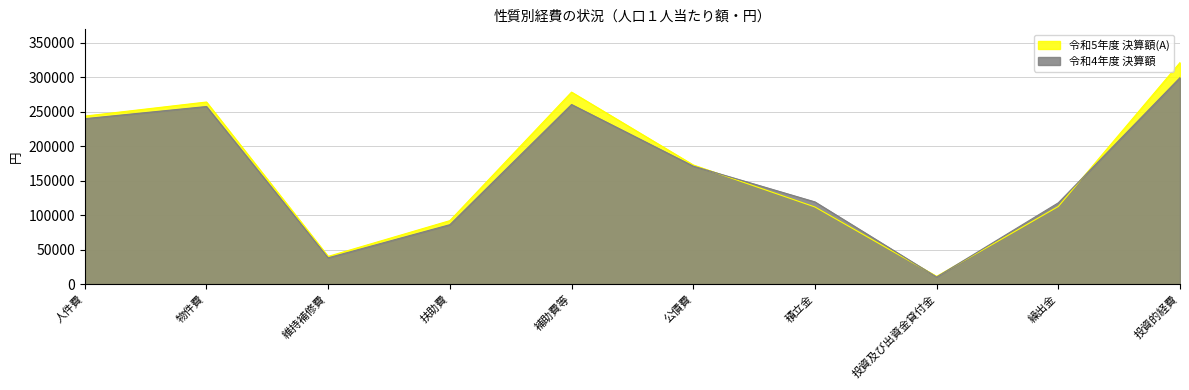

At which category does 令和5年度 決算額(A) reach its first local peak?

物件費